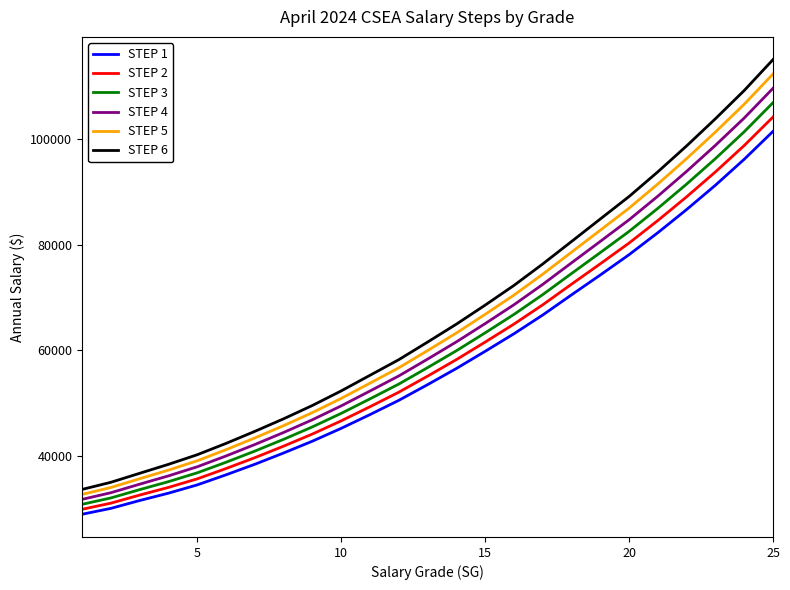

What is the sum of all STEP 4 values?

1567423